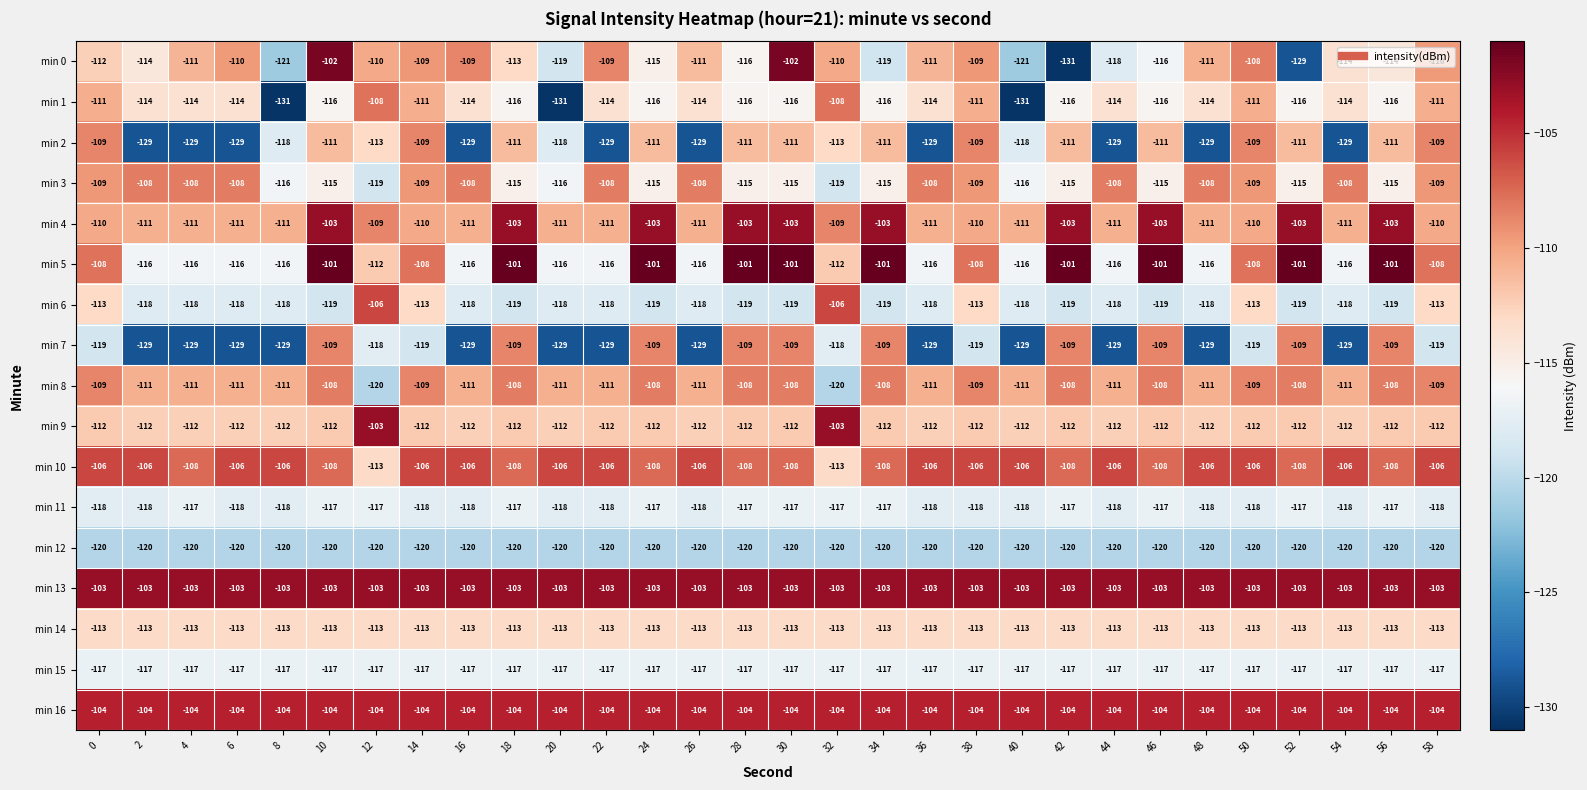

Which series has the largest range (max minus min)?

min 0